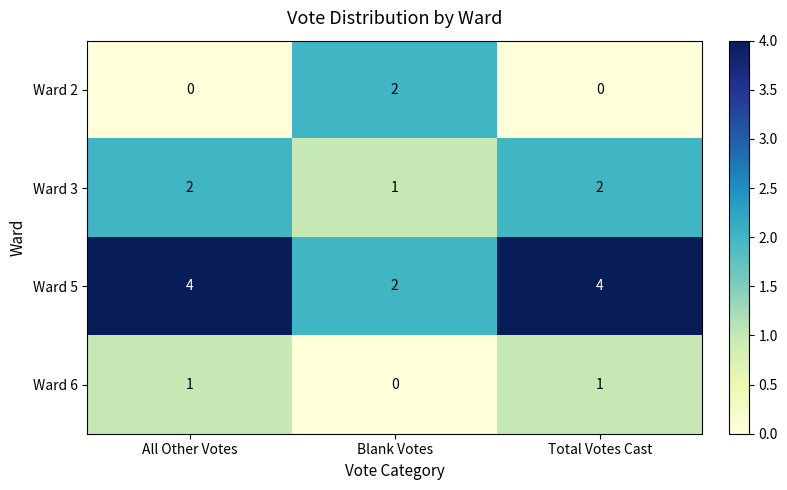

Reading left to right, list all the values displayed in this chart.

Ward 2: All Other Votes=0	Blank Votes=2	Total Votes Cast=0
Ward 3: All Other Votes=2	Blank Votes=1	Total Votes Cast=2
Ward 5: All Other Votes=4	Blank Votes=2	Total Votes Cast=4
Ward 6: All Other Votes=1	Blank Votes=0	Total Votes Cast=1